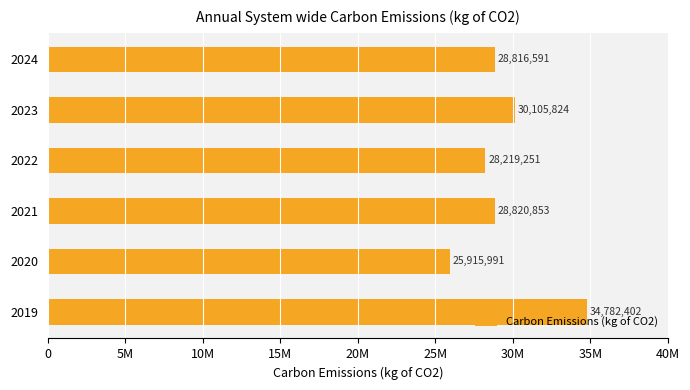

List the labels in order of value, largest first.

2019, 2023, 2021, 2024, 2022, 2020